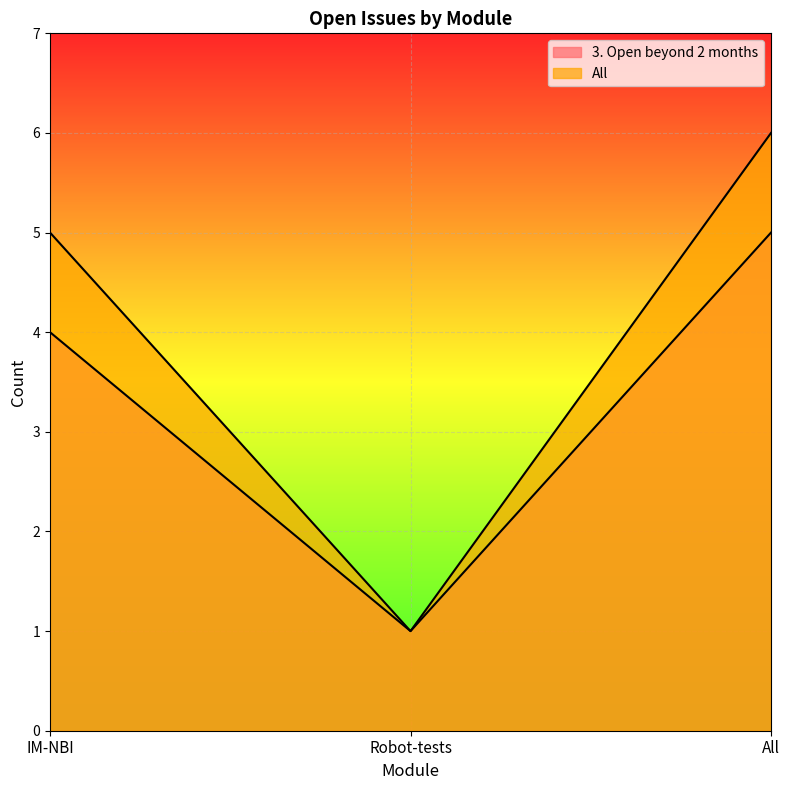

Which series has the largest total across all categories?

All